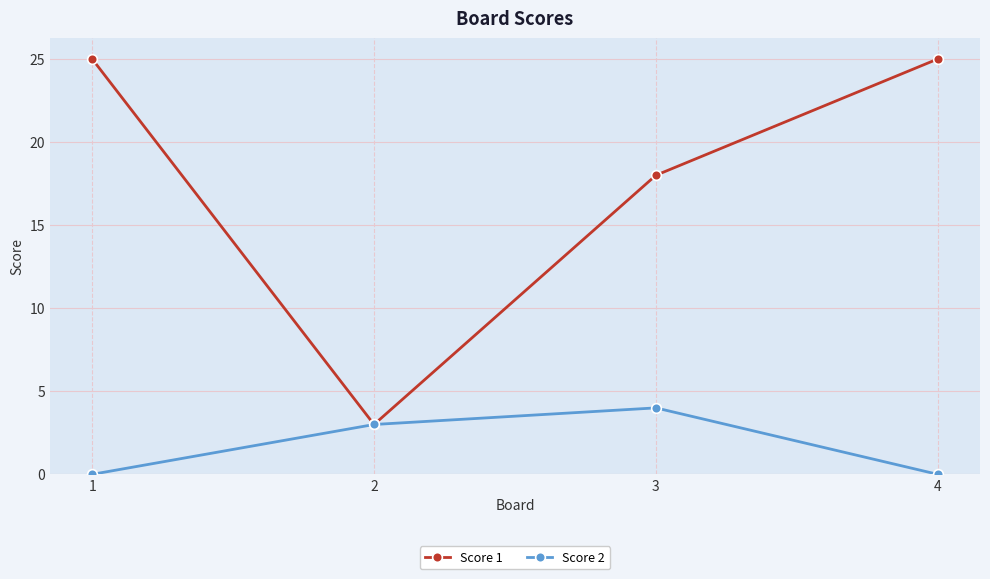

What is the value of the Score 1 point at the 4th from the left?

25